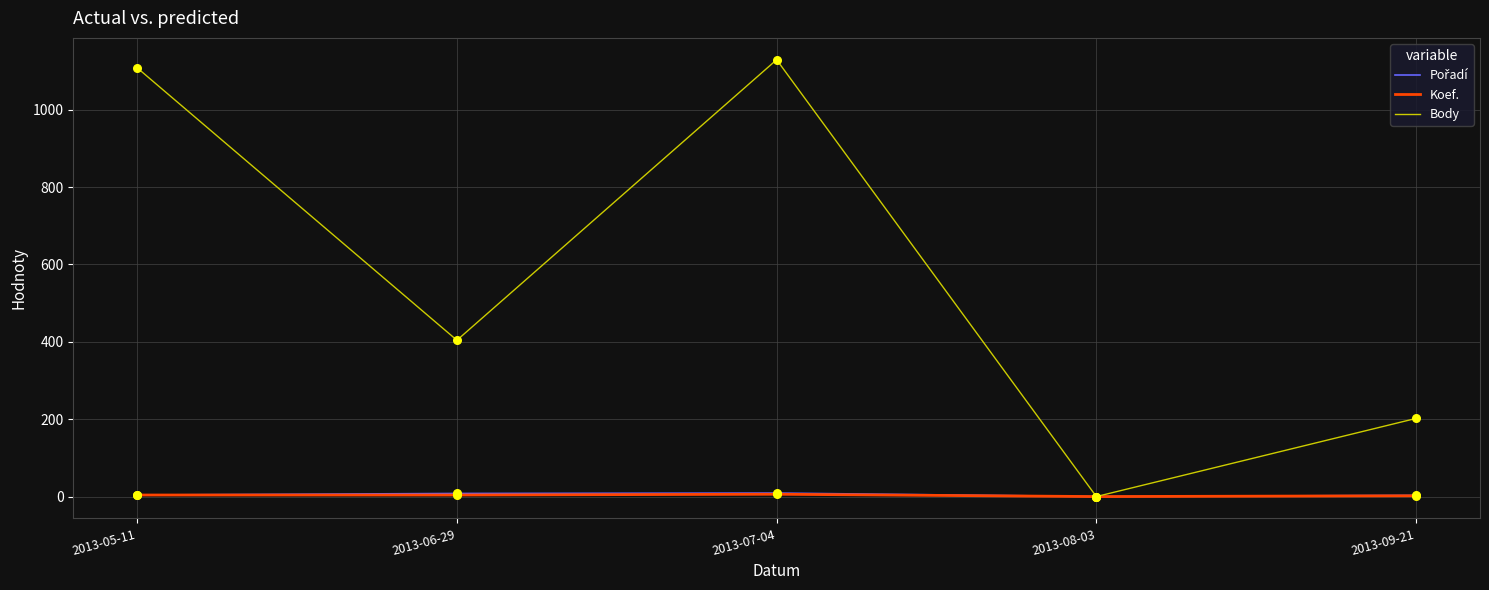

Which series has the largest total across all categories?

Body